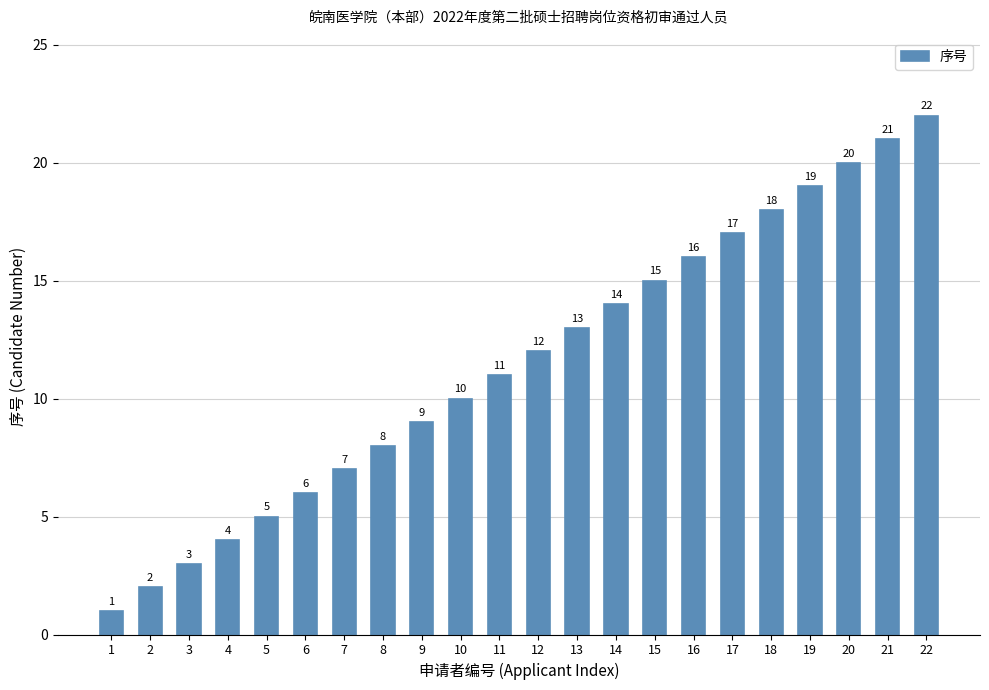

What is the difference between the values at 17 and 9?

8